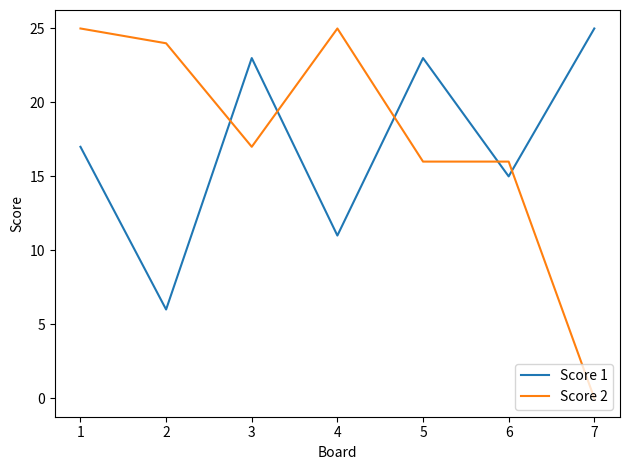

What is the maximum value for Score 1?

25